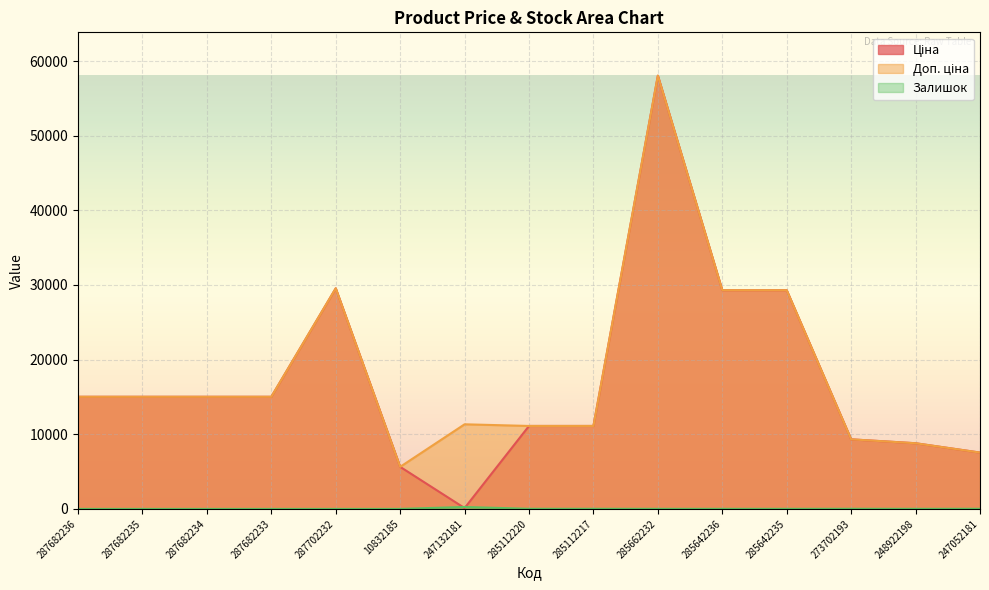

How many values in the Ціна series are below 15019?

7